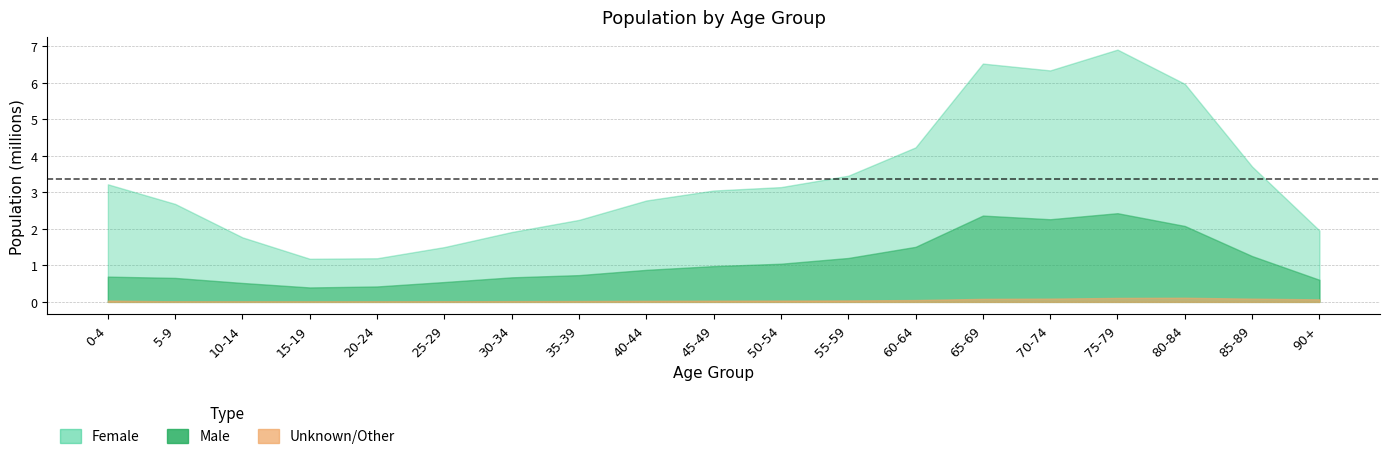

List the series in order of their peak value, lowest first.

Unknown, Male, Female